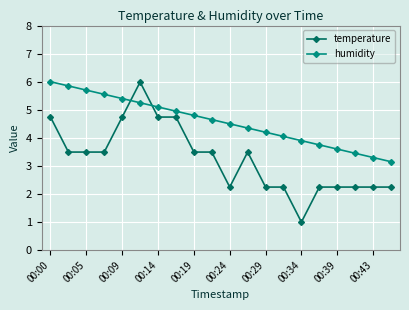

At how many categories does at least one series exceed 5?

7